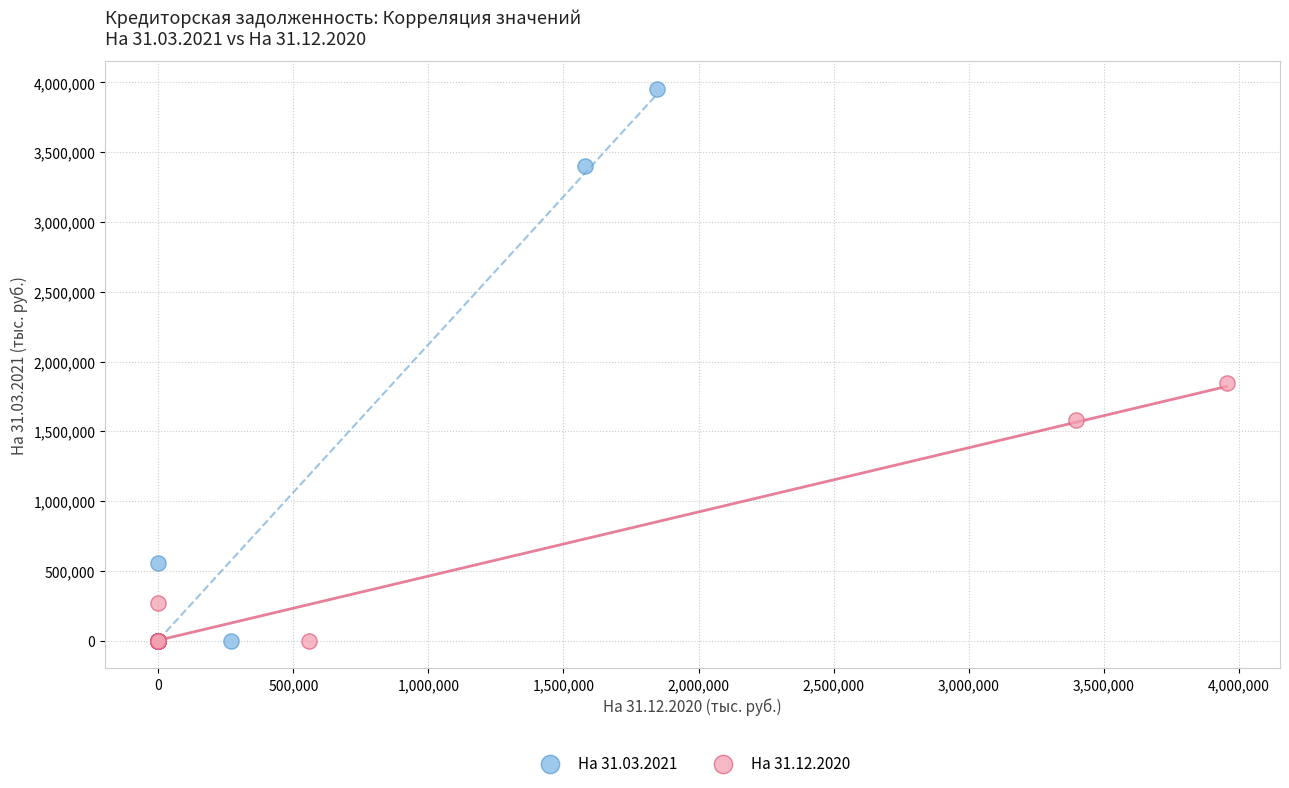

Which series contains the highest Y value?

На 31.03.2021